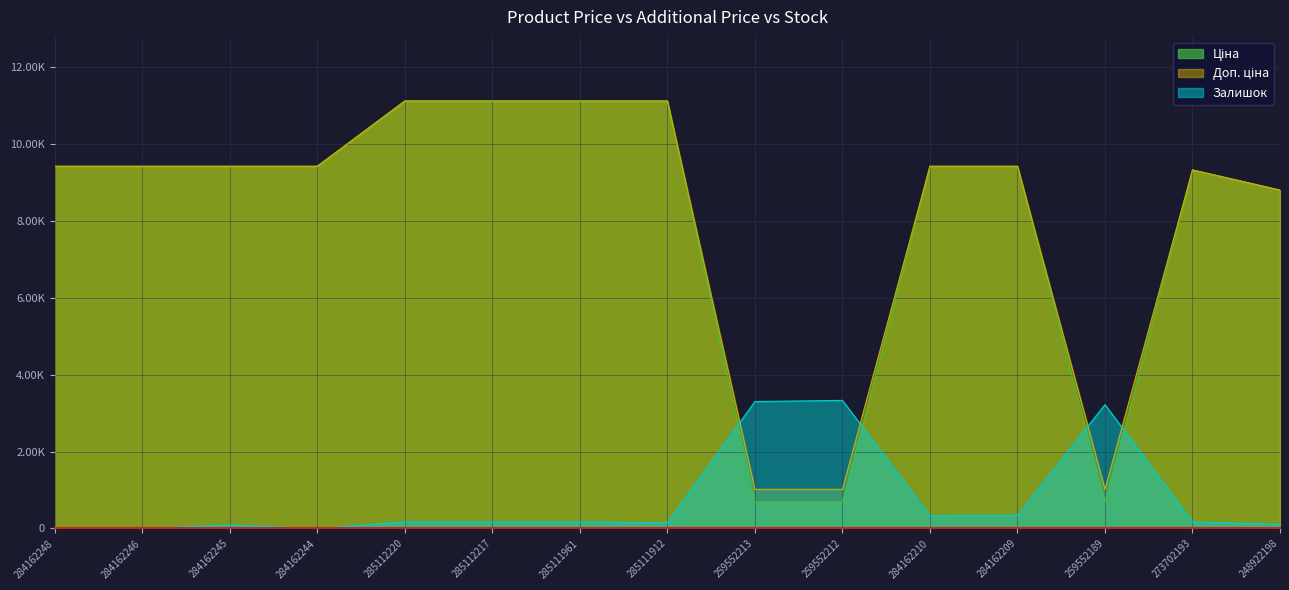

What is the average value of the Залишок series?

770.0